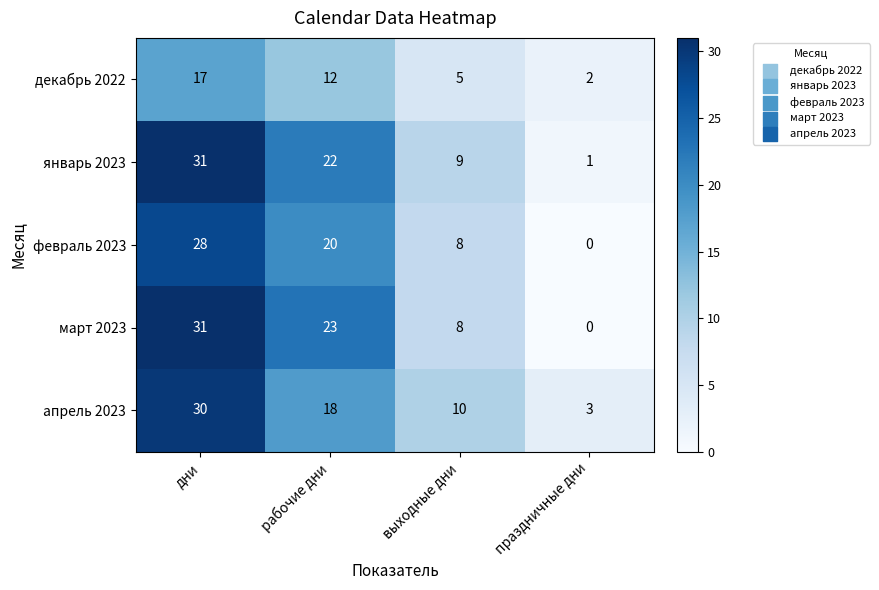

List the labels in order of февраль 2023 value, smallest first.

праздничные дни, выходные дни, рабочие дни, дни